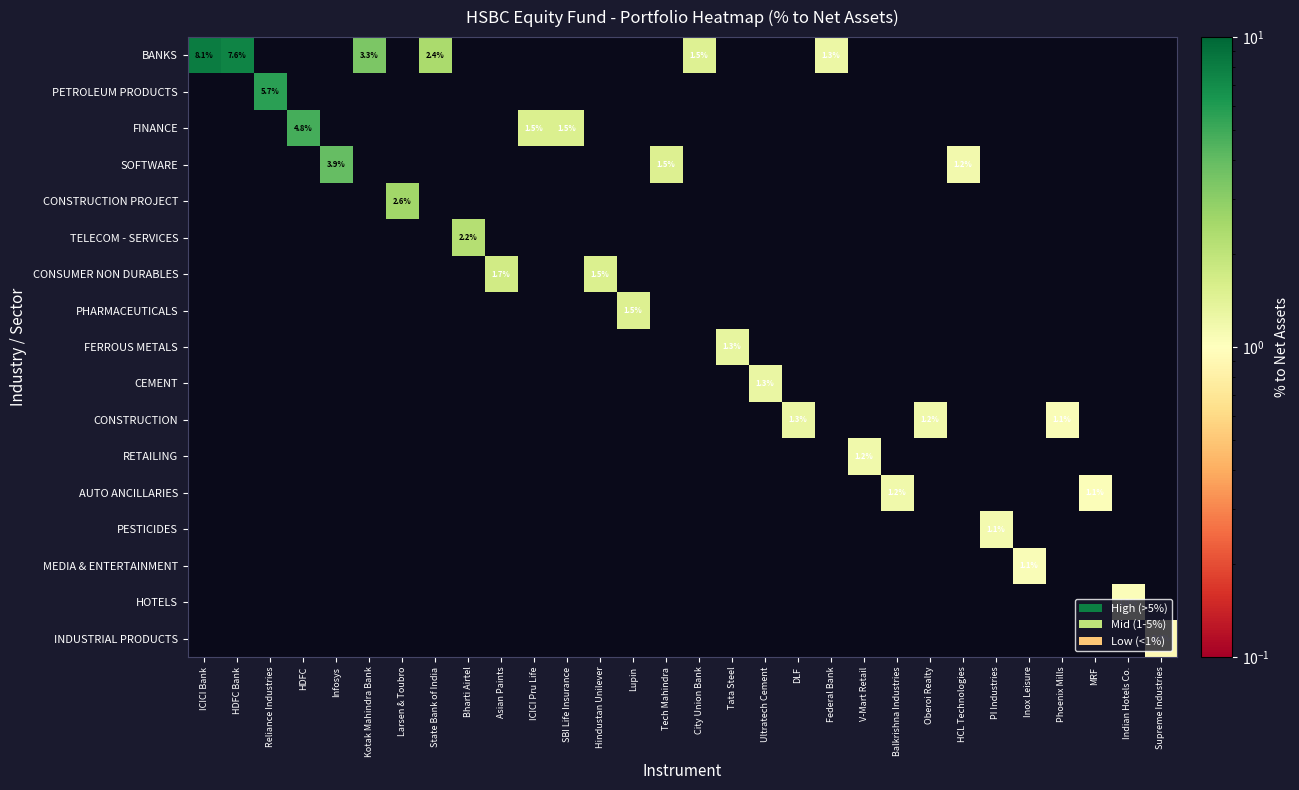

At which category does the chart reach its peak across all series?

ICICI Bank